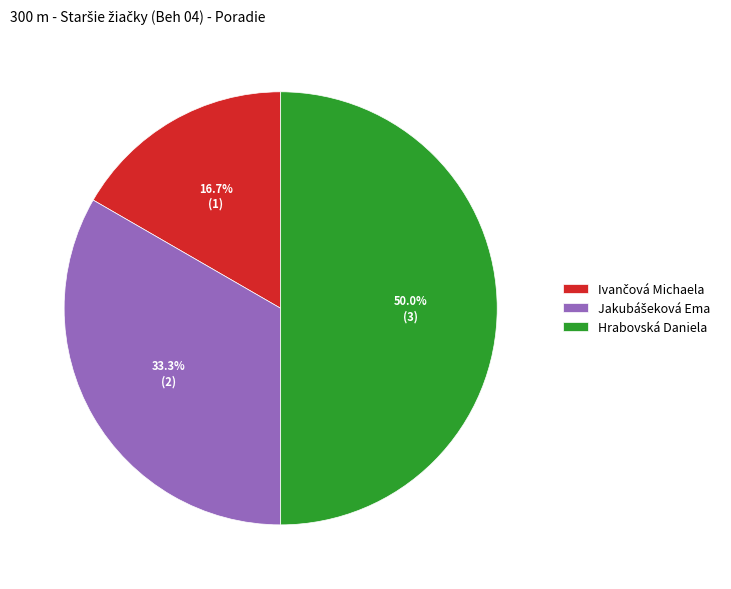

What is the largest slice in the pie chart?

Hrabovská Daniela